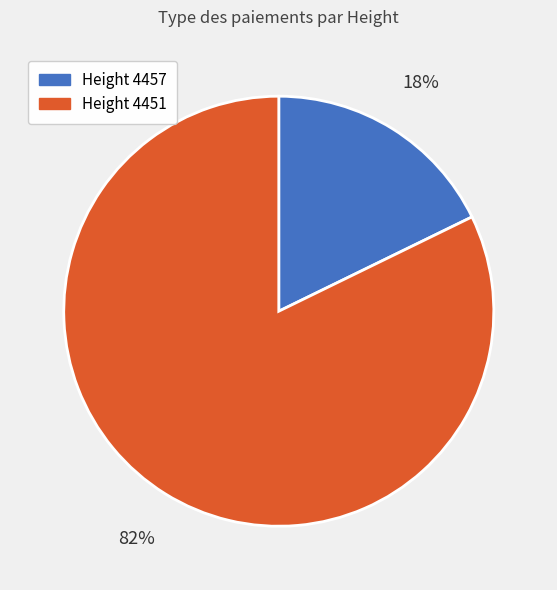

To the nearest percent, what is the difference between the largest and smallest slice percentages?

64%